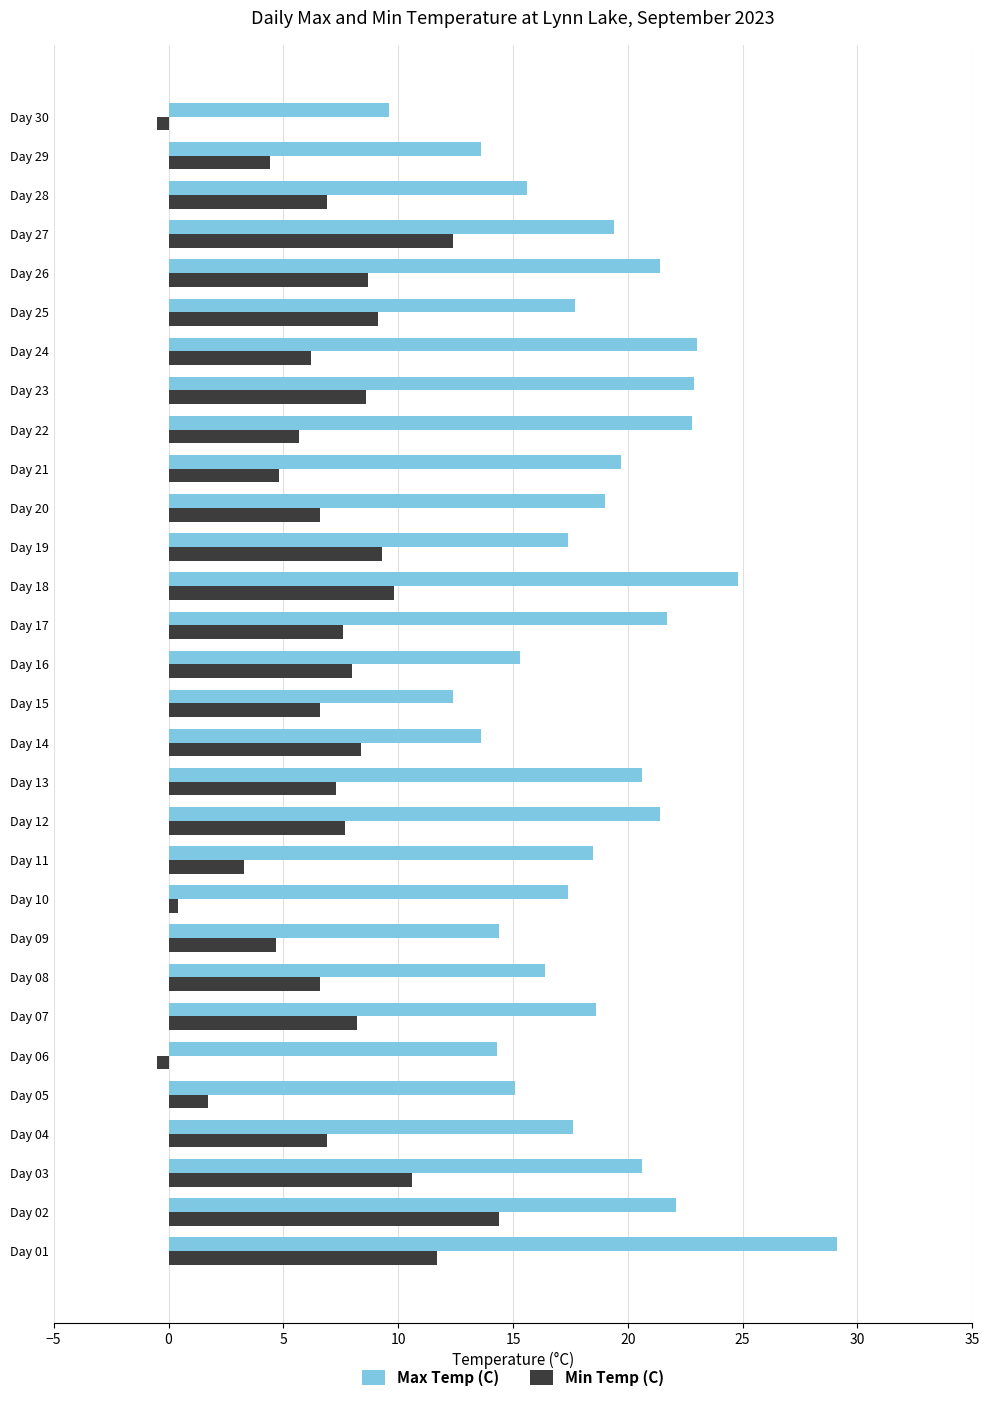

Which category has the highest value across all series?

Day 01